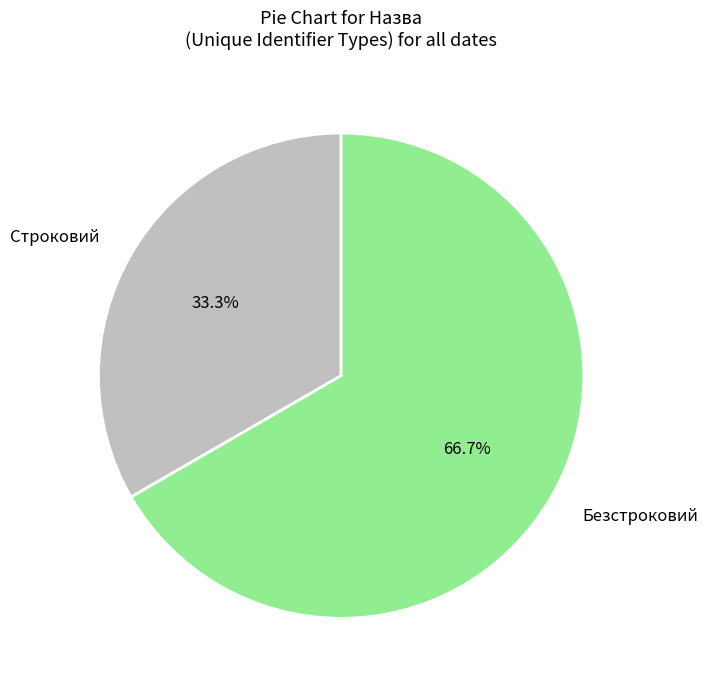

Is Безстроковий the majority of the pie?

Yes